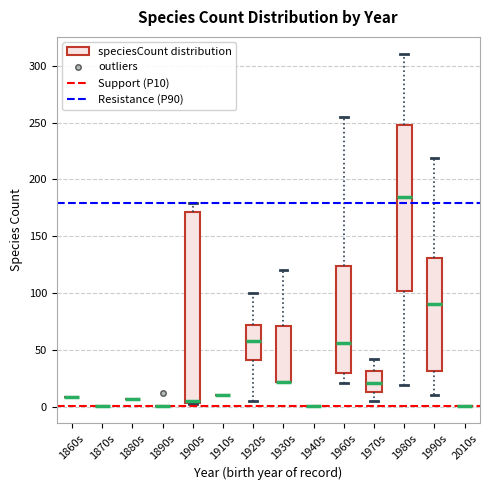

Where is the lower edge of the box for 1920s on the y-axis? The values are not printed on the chart, so give them approximately, as read against the axis.

40